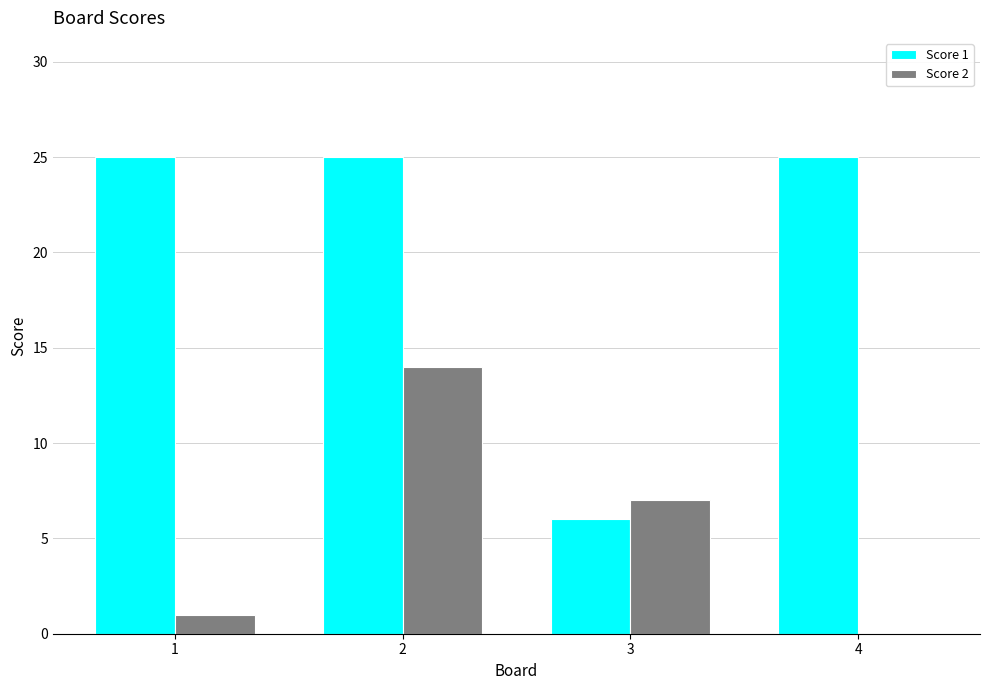

Between 1 and 2, which series saw the biggest shift?

Score 2